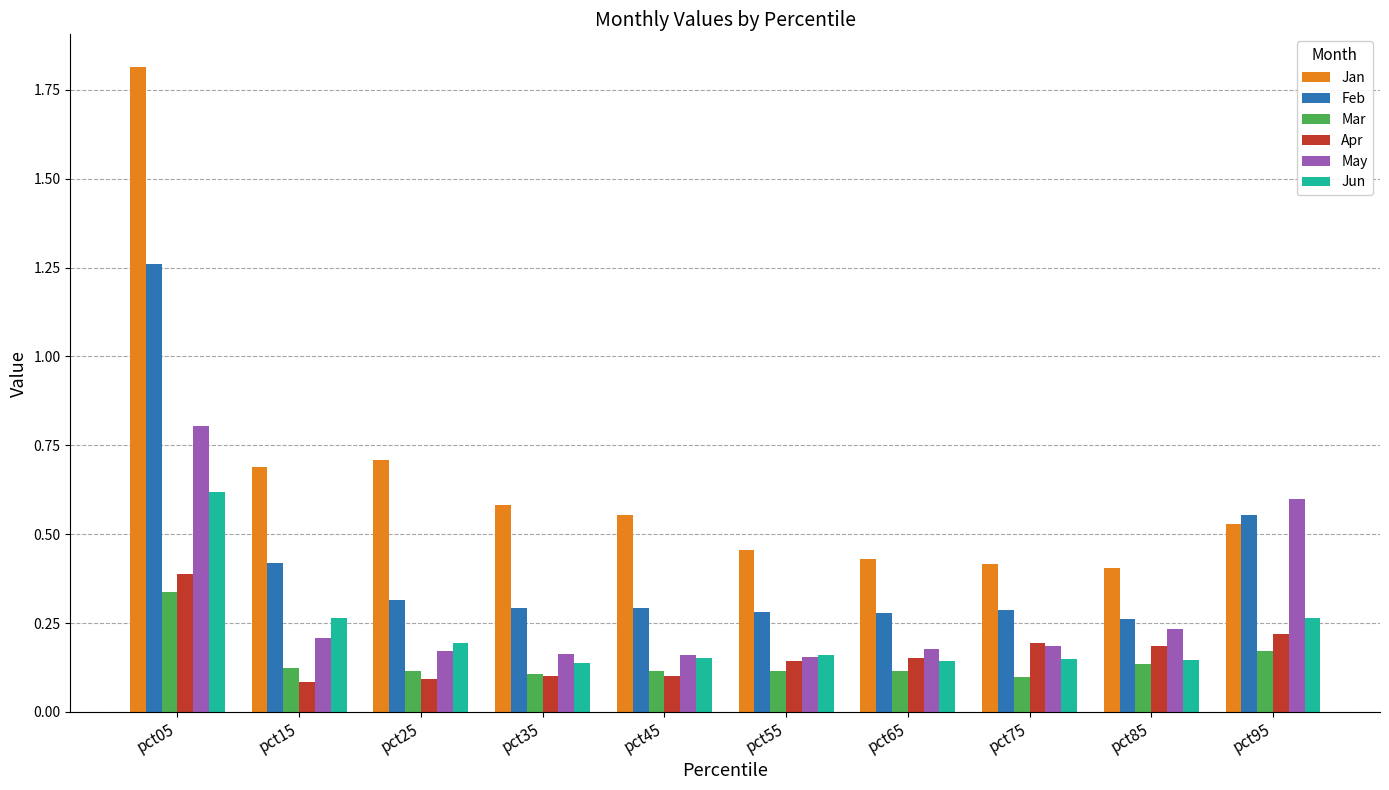

Which category has the highest value in the Jun series?

pct05